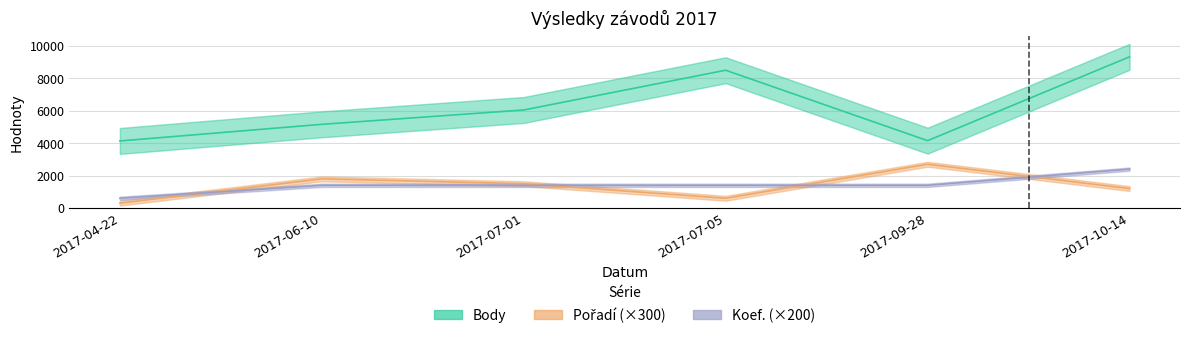

True or false: Pořadí (×300) and Body cross at least once.

False